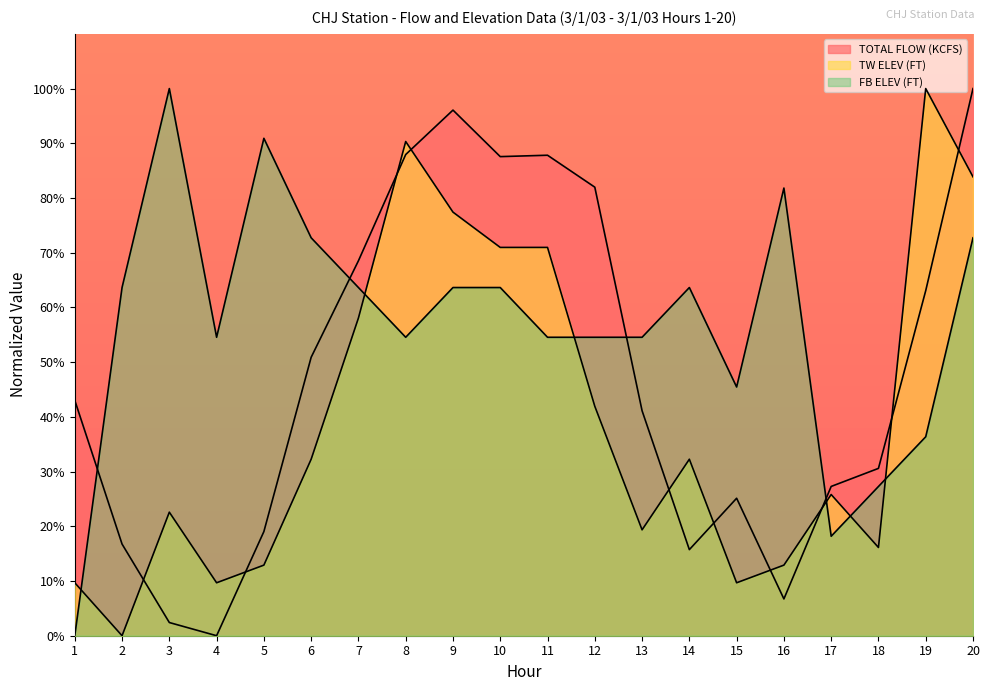

At which label does TW ELEV (FT) reach its peak?

19